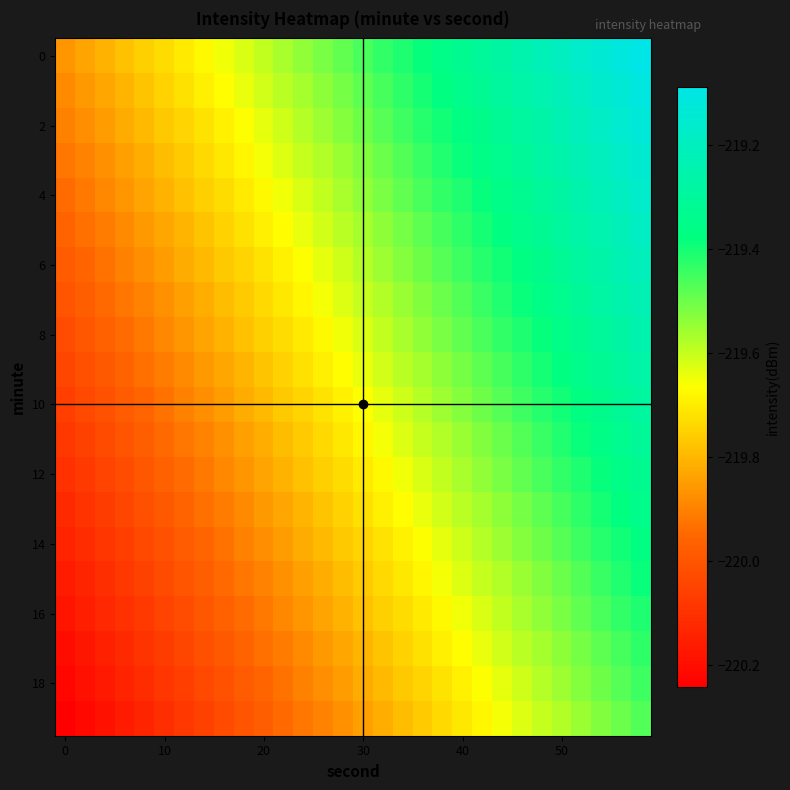

At how many categories does at least one series exceed -220?

30